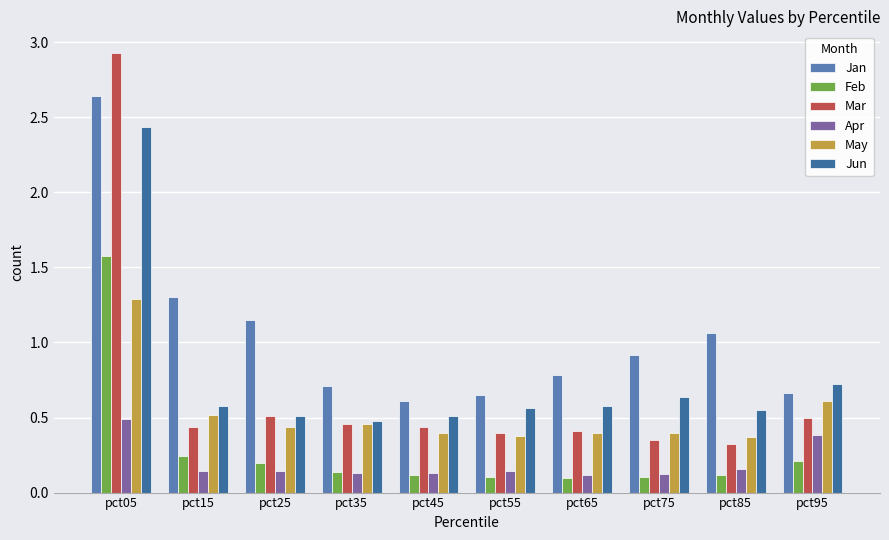

True or false: May has a value of 0.2 at pct75.

False